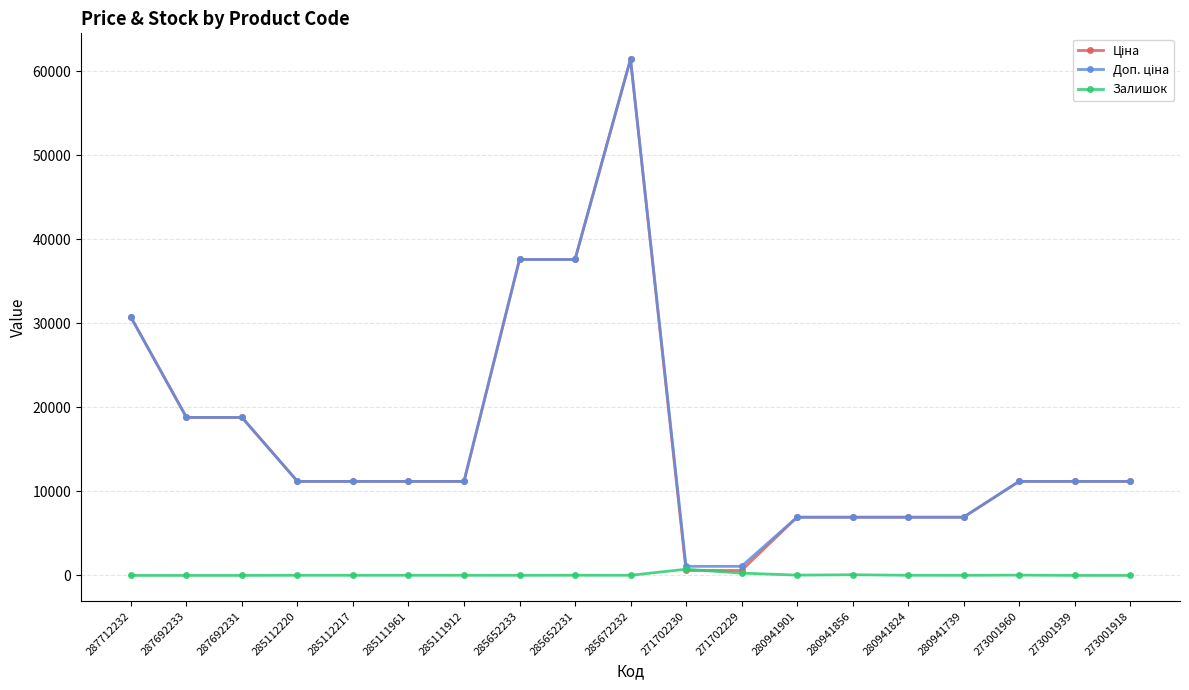

At which category is the sum across all series the highest?

285672232